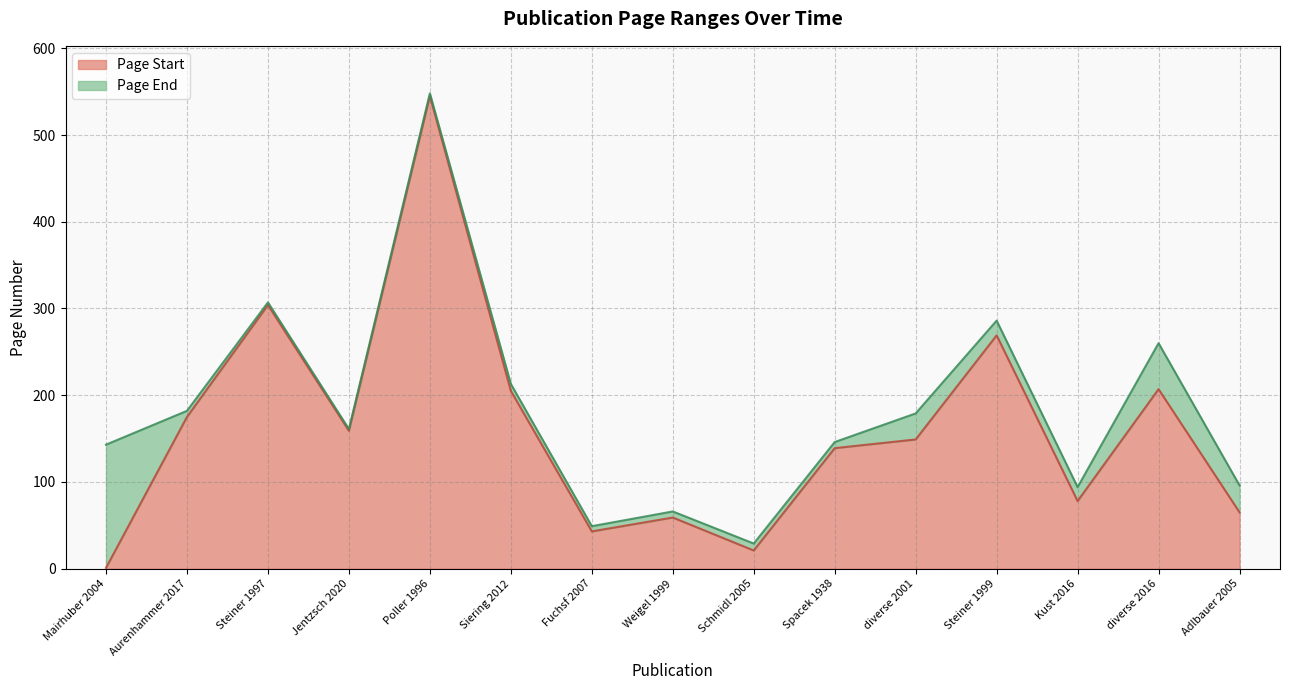

At which label is Page Start closest to 273?

Steiner 1999